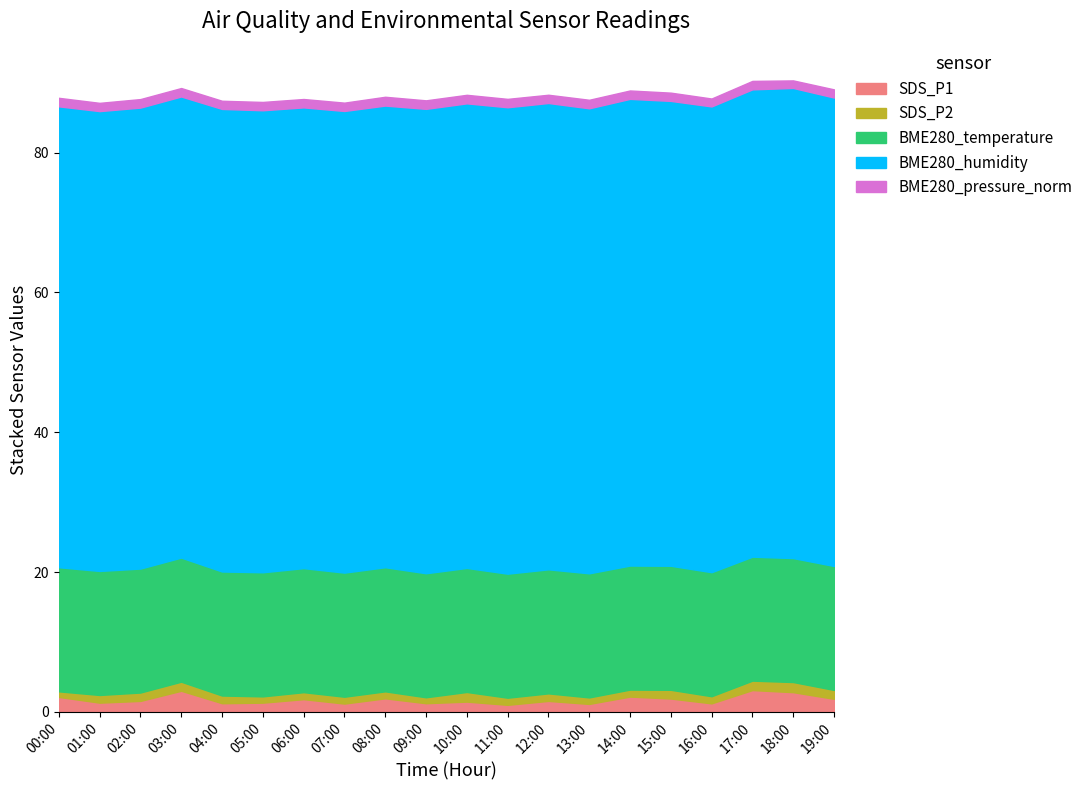

What is the value of the BME280_temperature point at the 16th from the left?

17.7